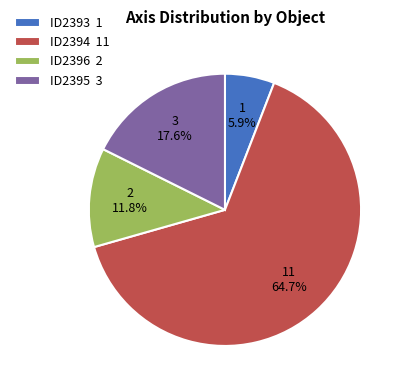

Rank the categories by value from lowest to highest.

ID2393, ID2396, ID2395, ID2394